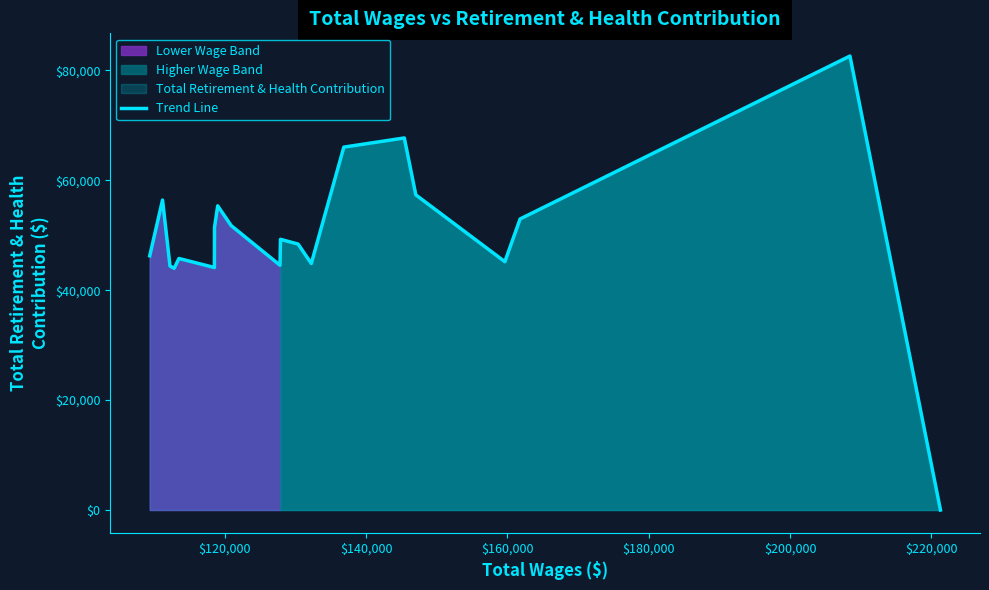

How many interior local peaks (higher than both neighbors) does the data have?

6